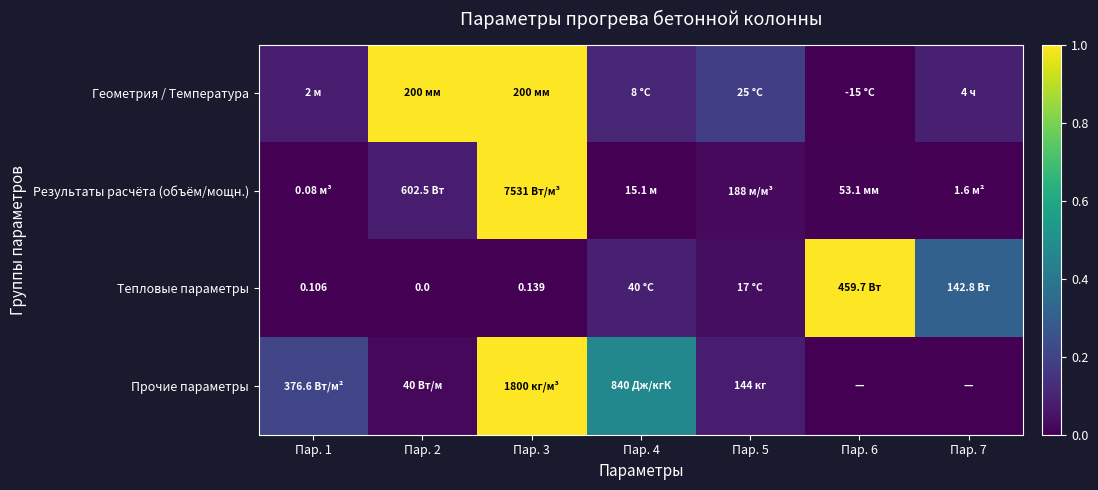

How many values in Тепловые параметры are above zero?

6